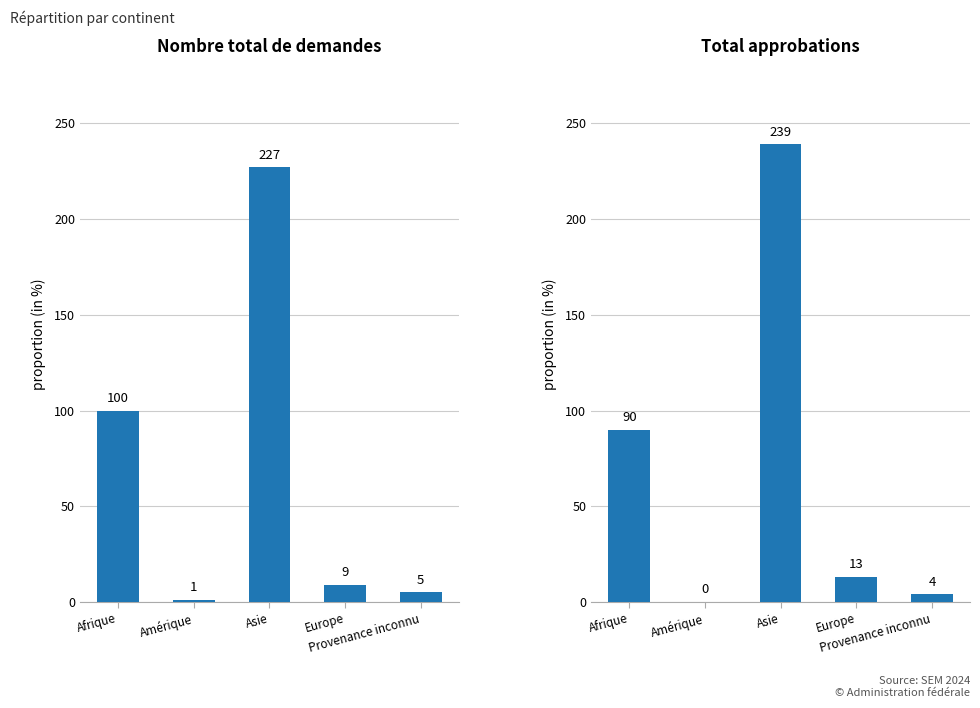

What is the difference between the Nombre total de demandes values at Amérique and Provenance inconnu?

4